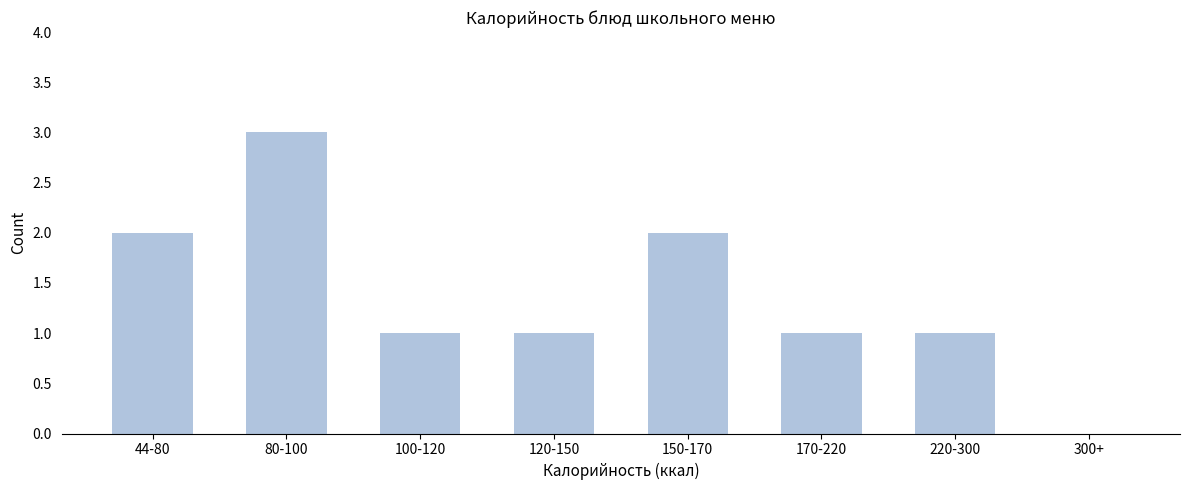

Reading left to right, what are all the values shown in this chart?

44-80=2	80-100=3	100-120=1	120-150=1	150-170=2	170-220=1	220-300=1	300+=0